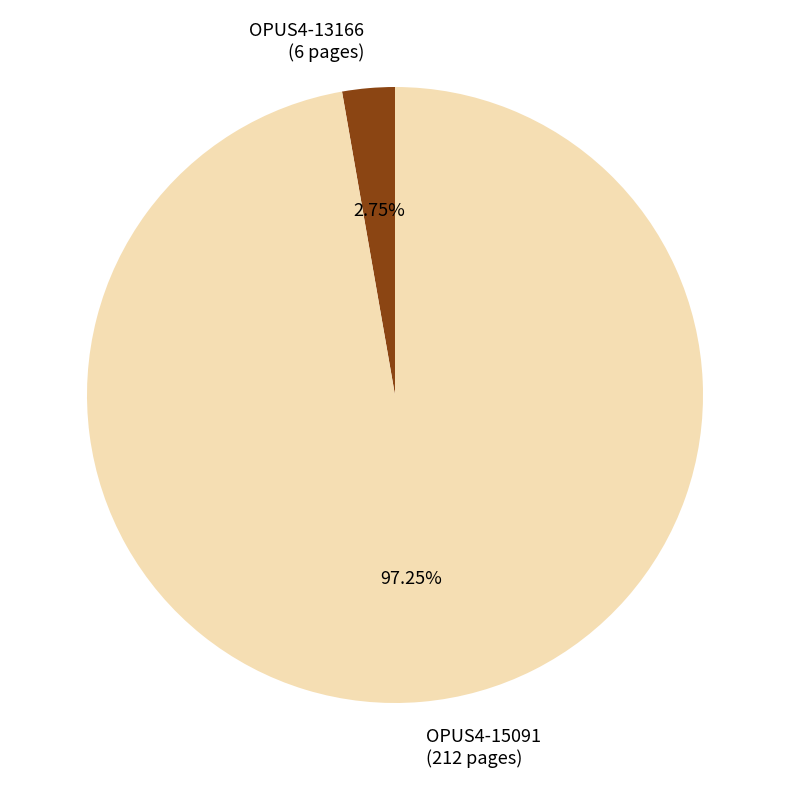

Is it true that OPUS4-13166 is 16% of the pie?

False